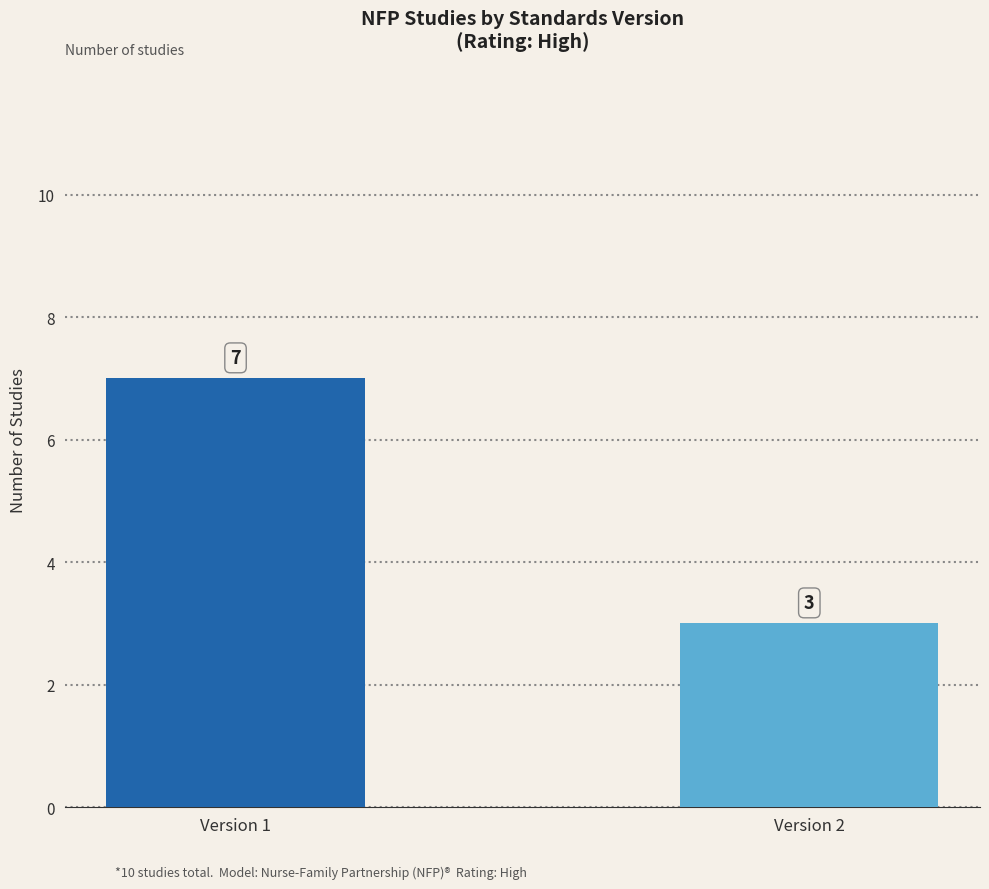

Rank the categories by value from highest to lowest.

Version 1, Version 2